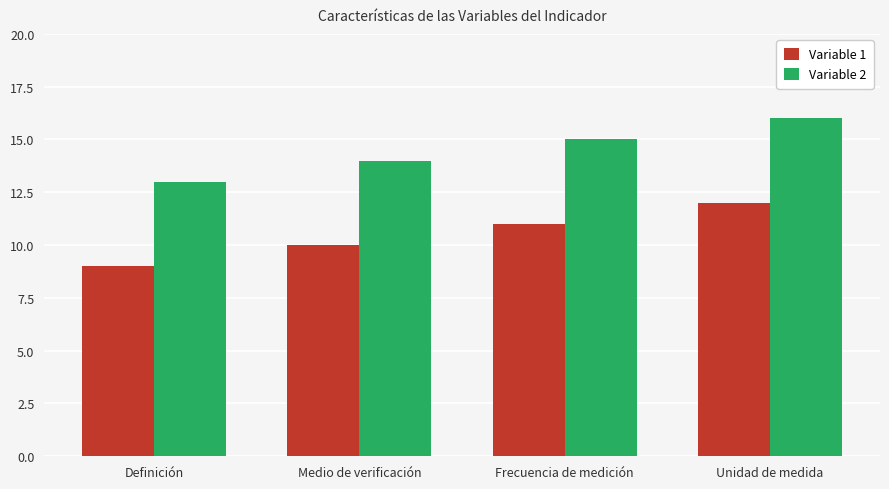

Is it true that Variable 1 equals 11 at Frecuencia de medición?

True